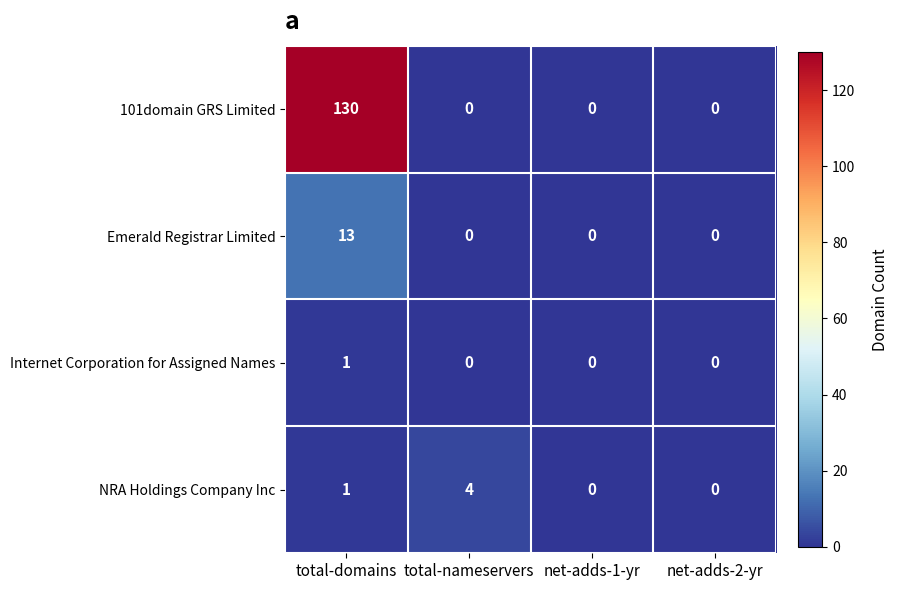

How many series are shown in this chart?

4